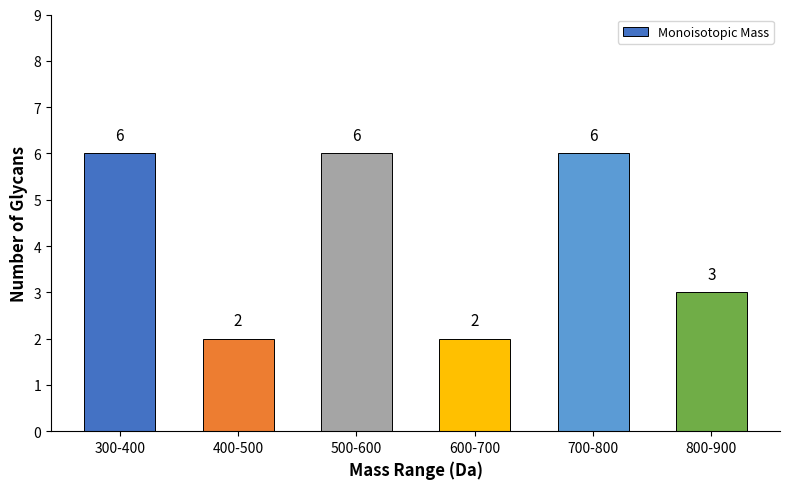

What is the greatest value displayed?

6